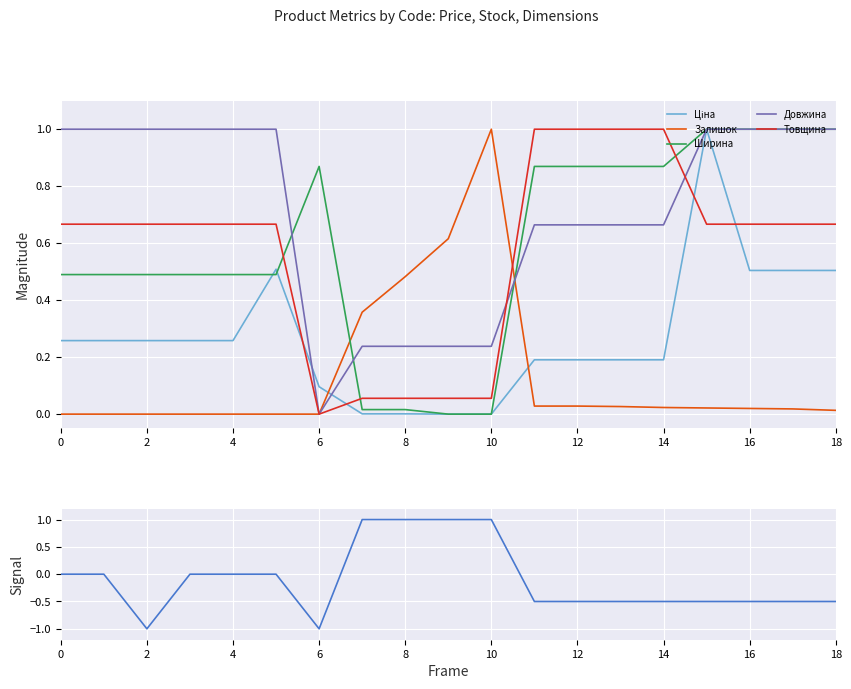

True or false: Залишок signal has more than 2 points higher than both neighbors.

False